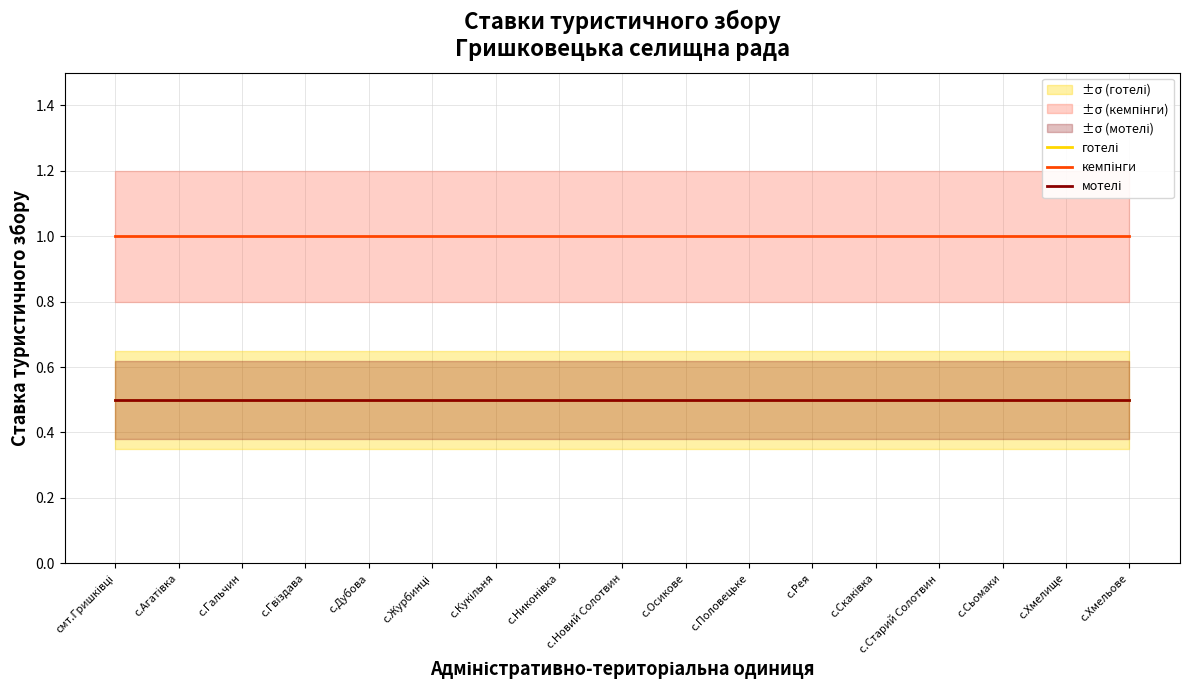

At с.Скаківка, list the series in order from smallest to largest.

готелі, мотелі, кемпінги